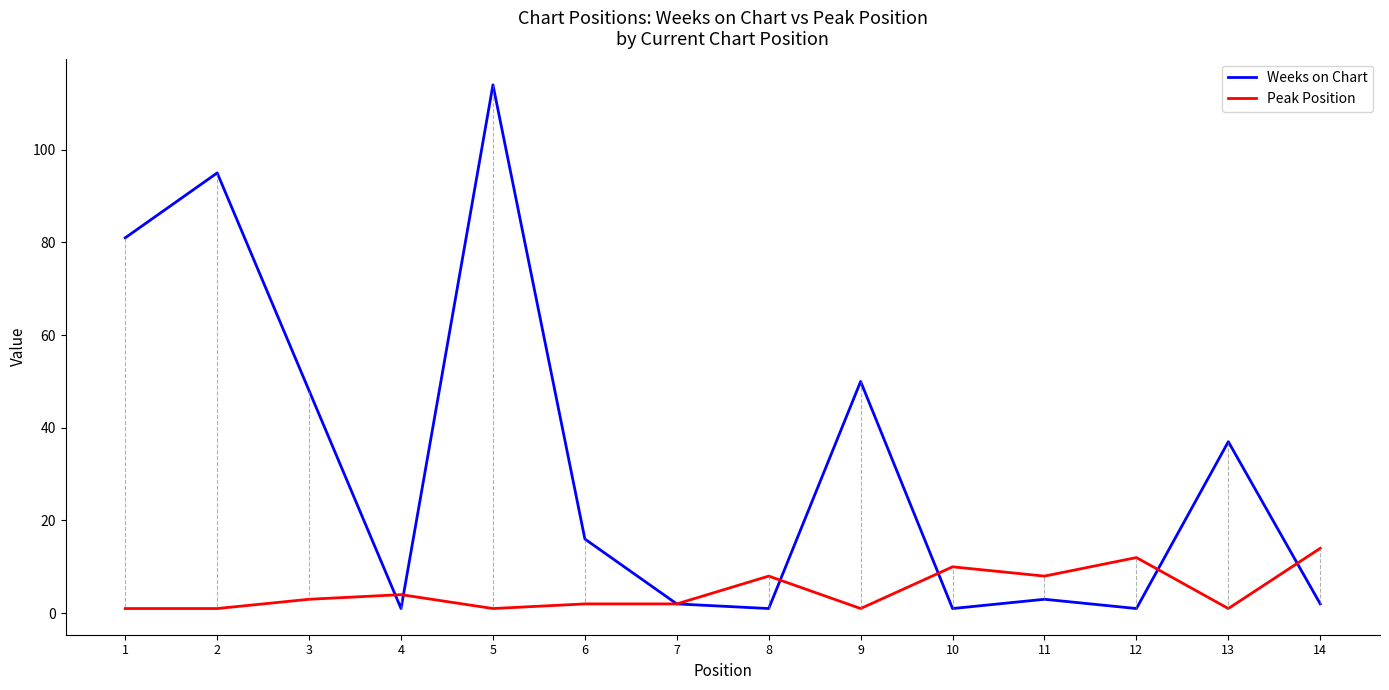

The value of Peak Position at 13 is 1. True or false?

True